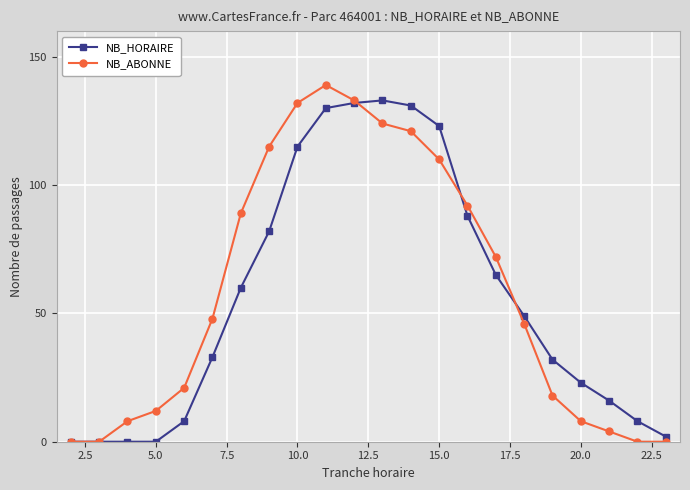

What is the greatest value displayed?

139